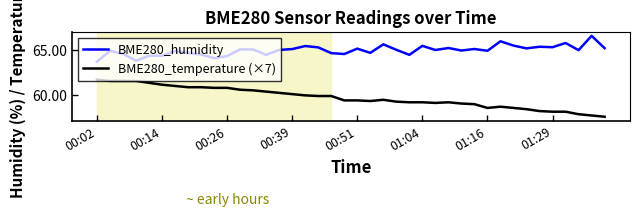

What is the average value of the BME280_temperature (×7) series?

59.7